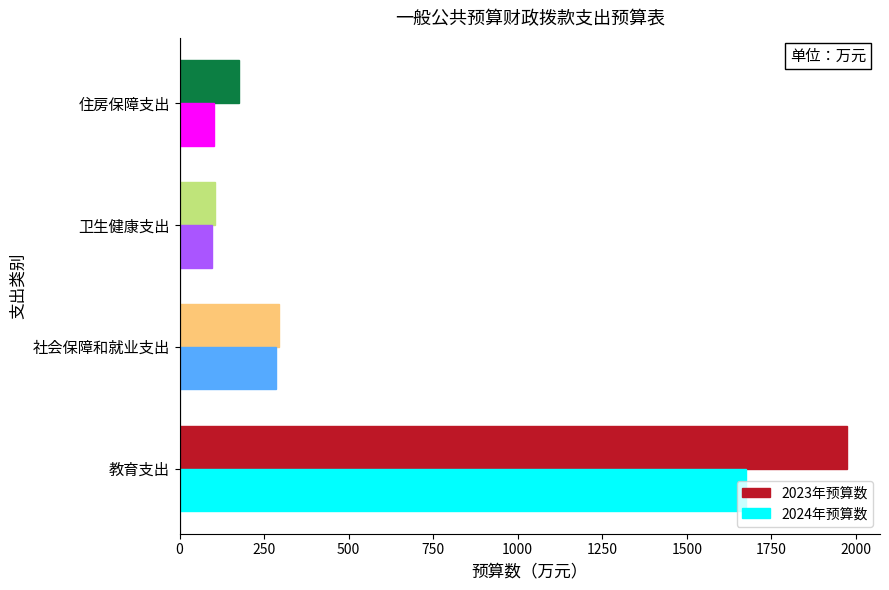

Is the value of 2023年预算数 at 卫生健康支出 greater than the value of 2024年预算数 at 社会保障和就业支出?

No